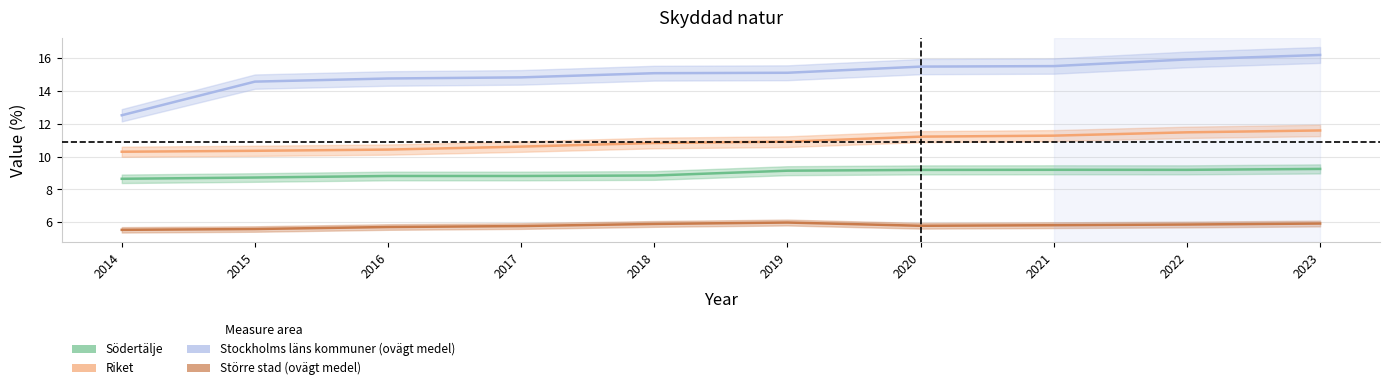

Reading left to right, transcribe all the data shown in this chart.

Södertälje: 8.6	8.7	8.8	8.8	8.8	9.1	9.2	9.2	9.2	9.3
Riket: 10.3	10.4	10.4	10.6	10.8	10.9	11.2	11.3	11.5	11.6
Stockholms läns kommuner (ovägt medel): 12.5	14.6	14.8	14.8	15.1	15.1	15.5	15.5	15.9	16.2
Större stad (ovägt medel): 5.5	5.6	5.7	5.8	5.9	6.0	5.8	5.8	5.9	5.9